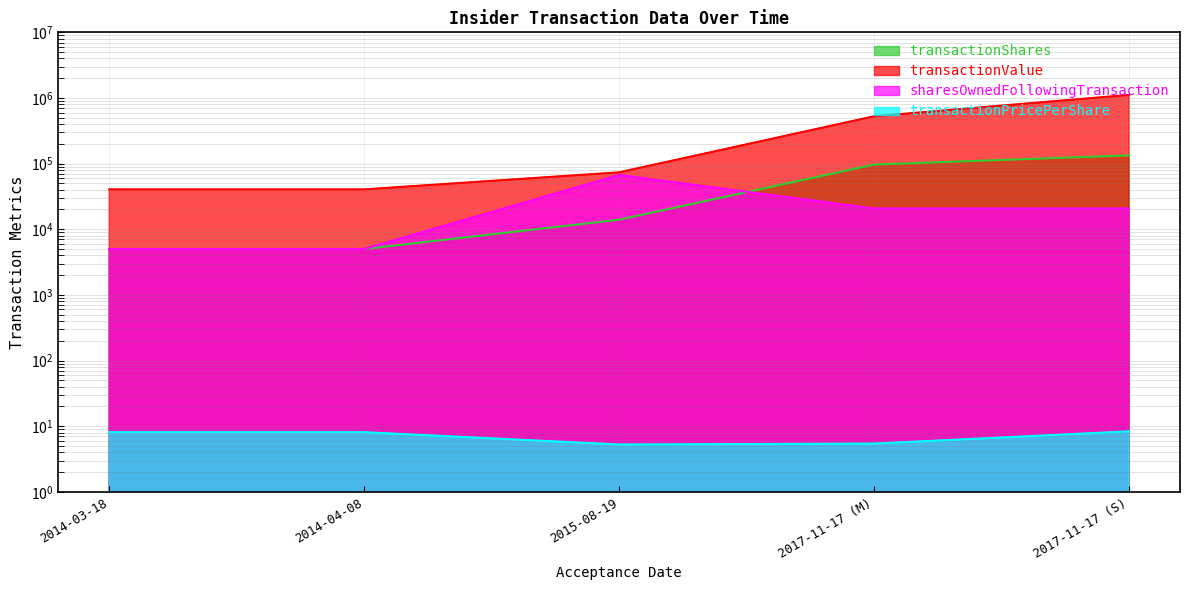

Which series has the largest total across all categories?

transactionValue